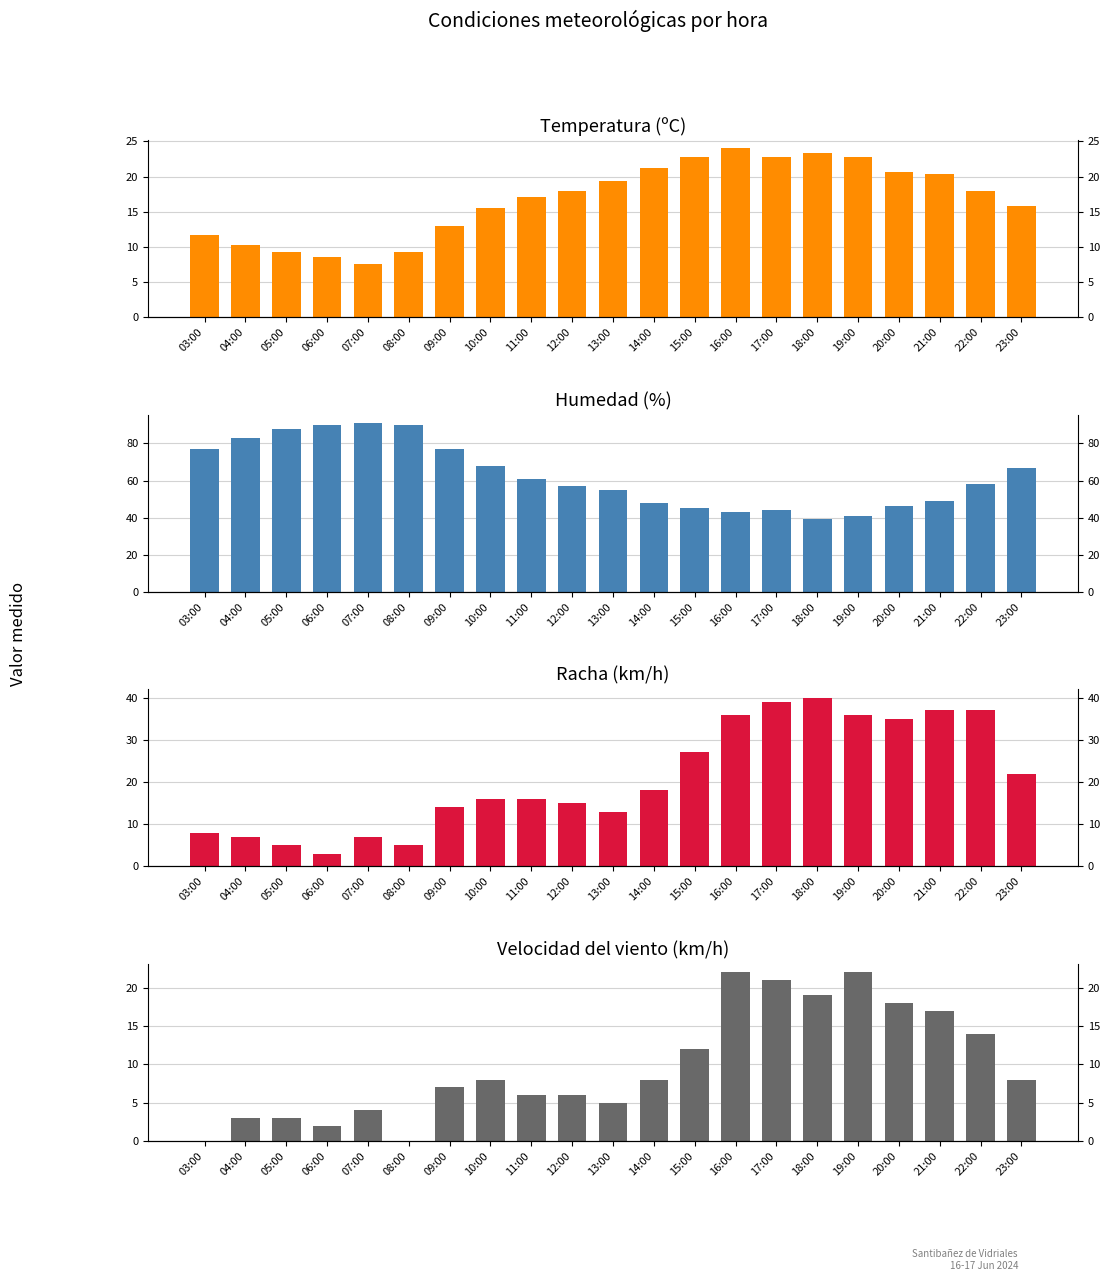

What is the difference between the highest and lowest values at 14:00?

40.0